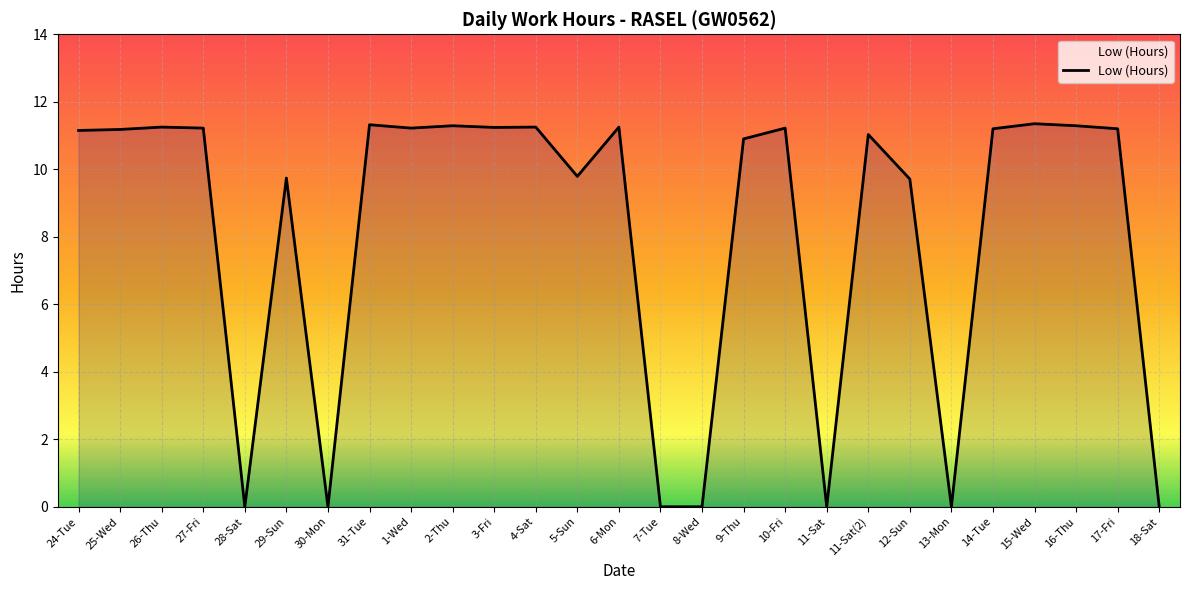

How many lines are shown in the chart?

1